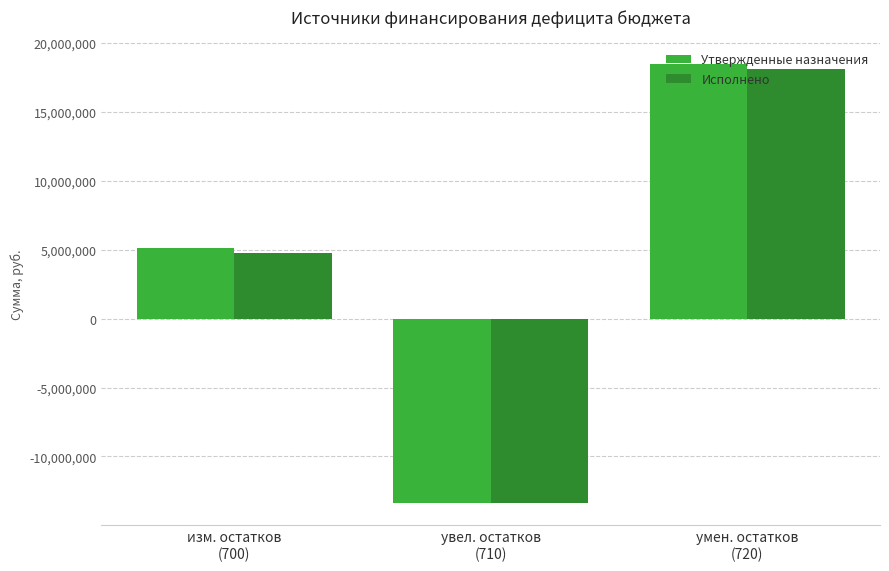

Where does the Исполнено series first go above 4736784?

изм. остатков
(700)